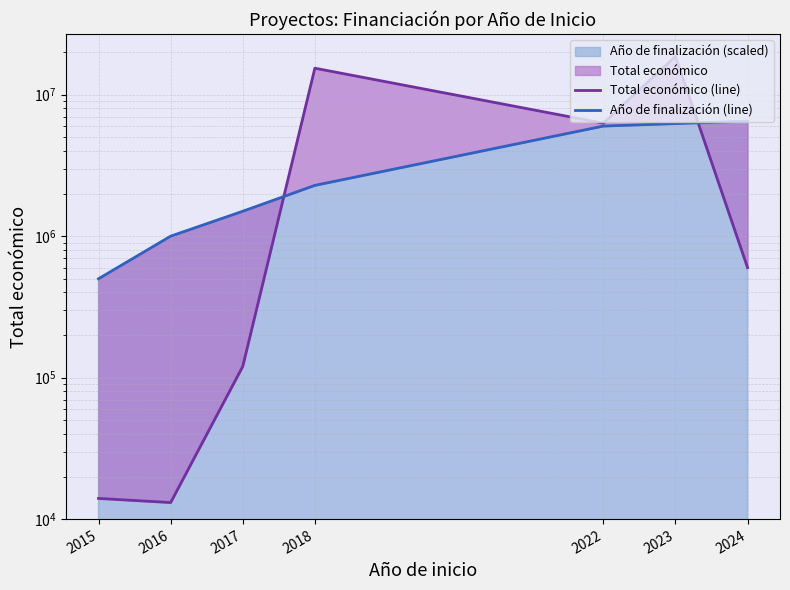

What is the difference between the Total económico (line) values at 2017 and 2023?

18562282.0